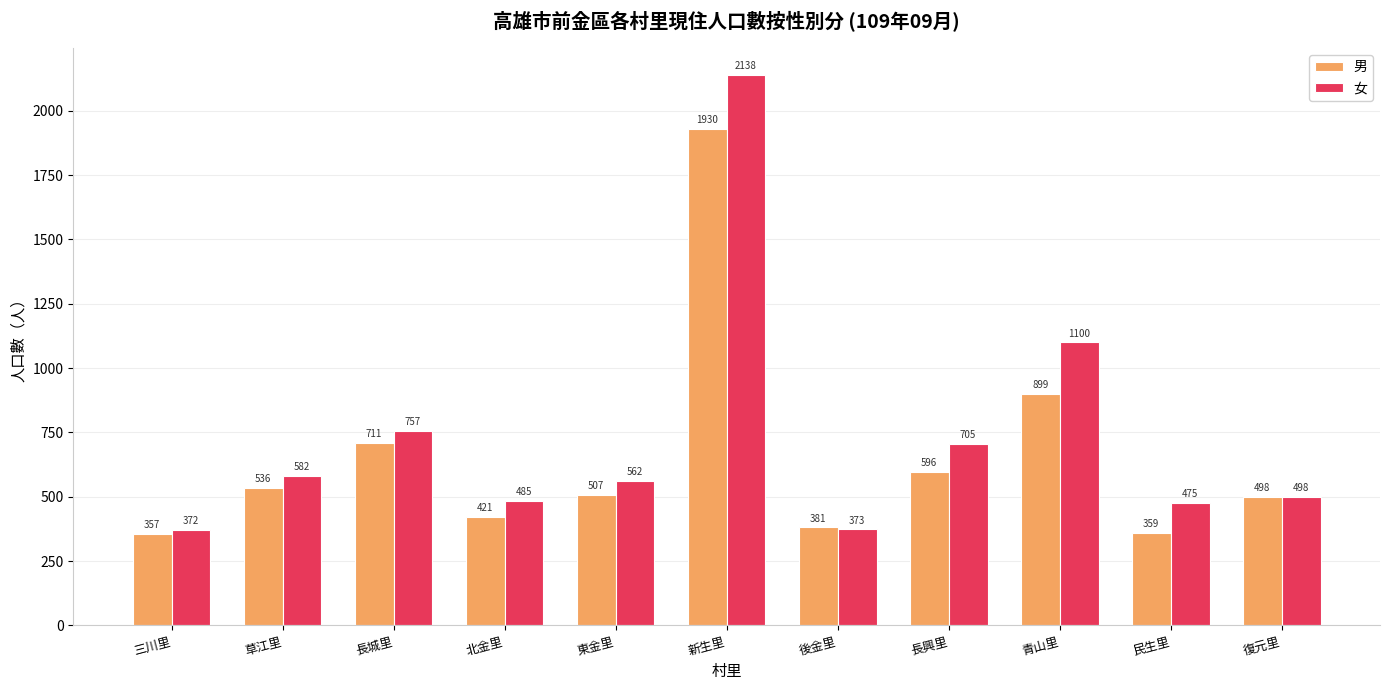

Which series has the widest spread of values?

女